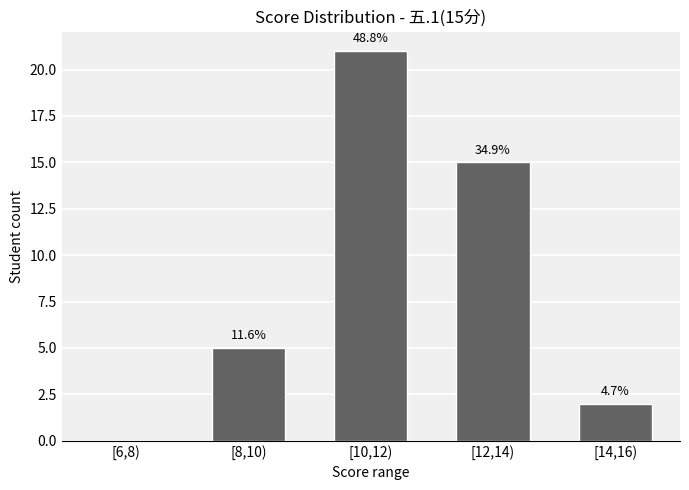

What is the change in value from [12,14) to [14,16)?

-13